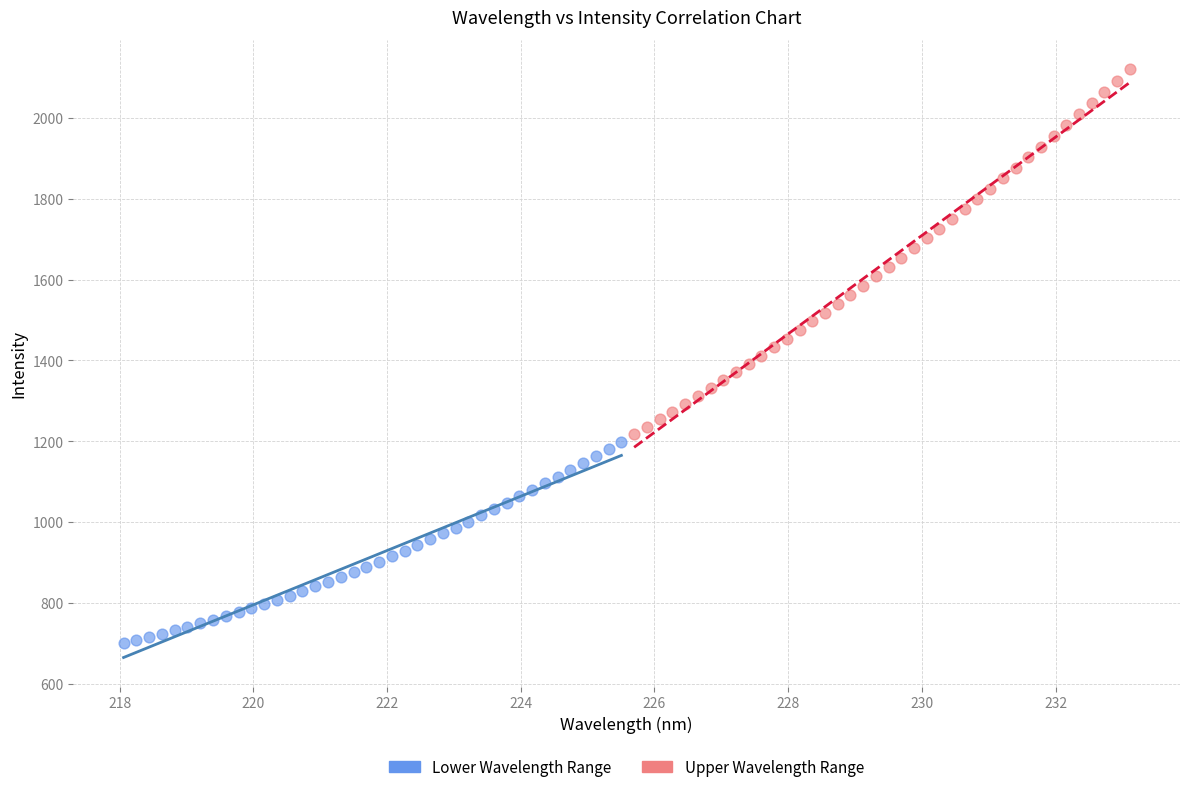

Which series has the widest spread of Y values?

Upper Wavelength Range